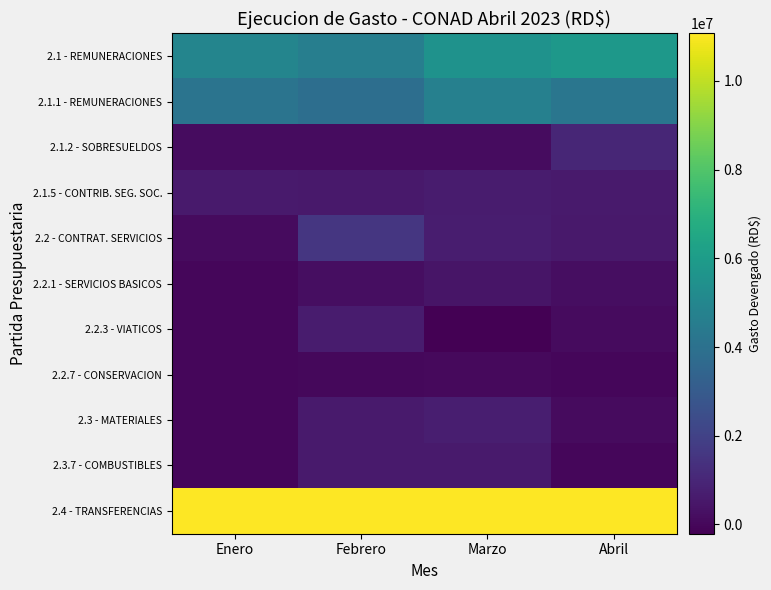

Which series has the largest total across all categories?

2.4 - TRANSFERENCIAS